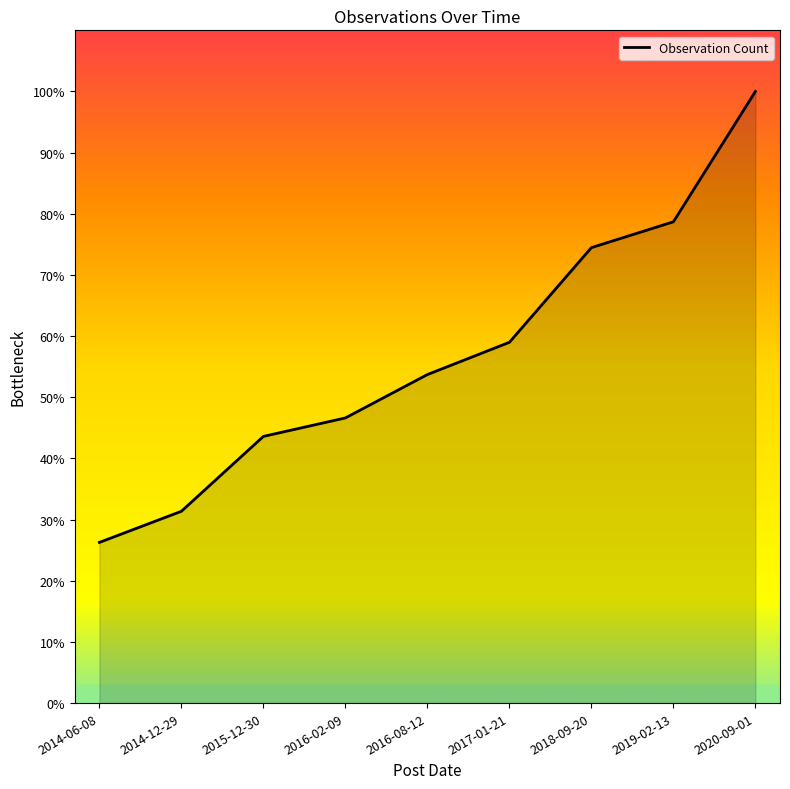

At which category does the chart reach its minimum across all series?

2014-06-08